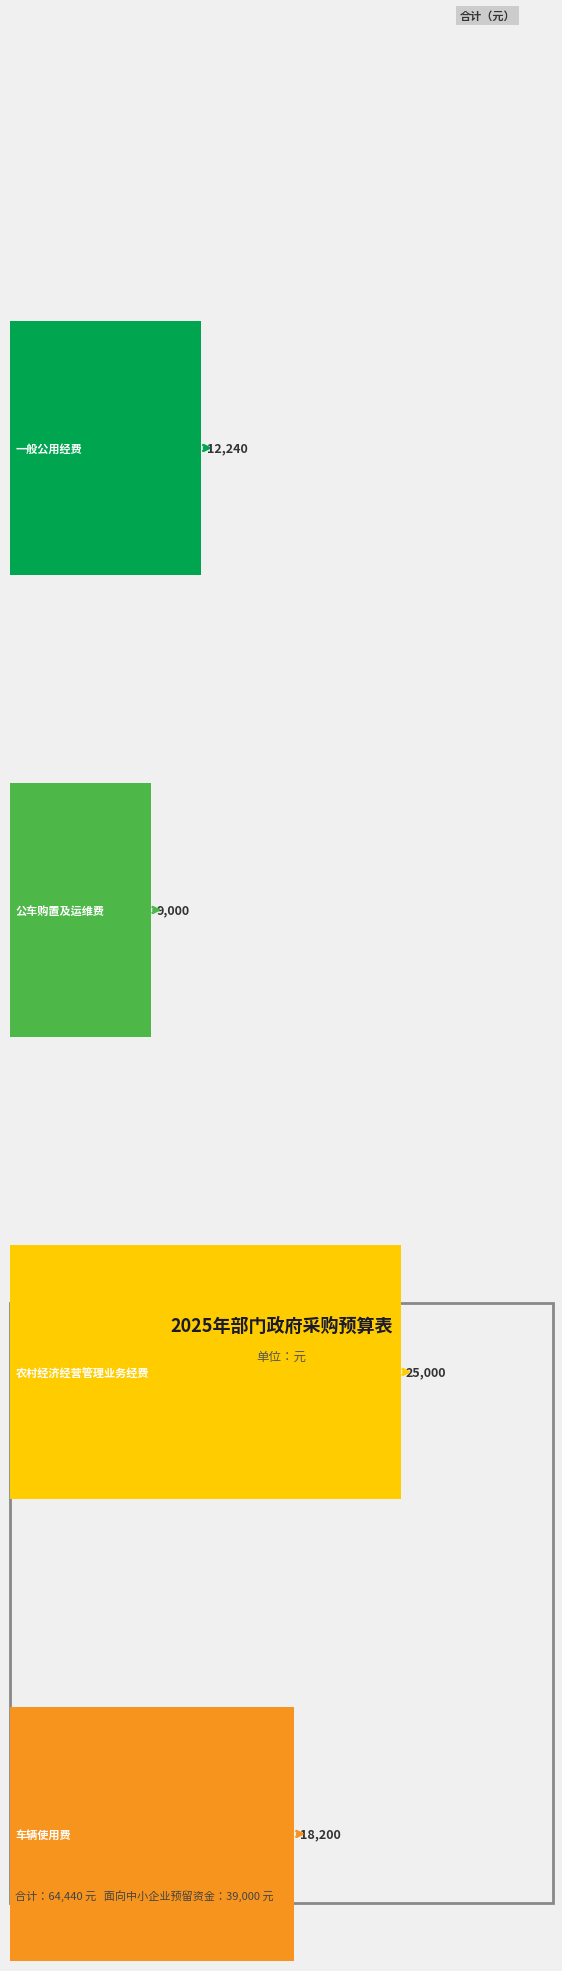

What is the label of the 3rd bar from the right?

公车购置及运维费